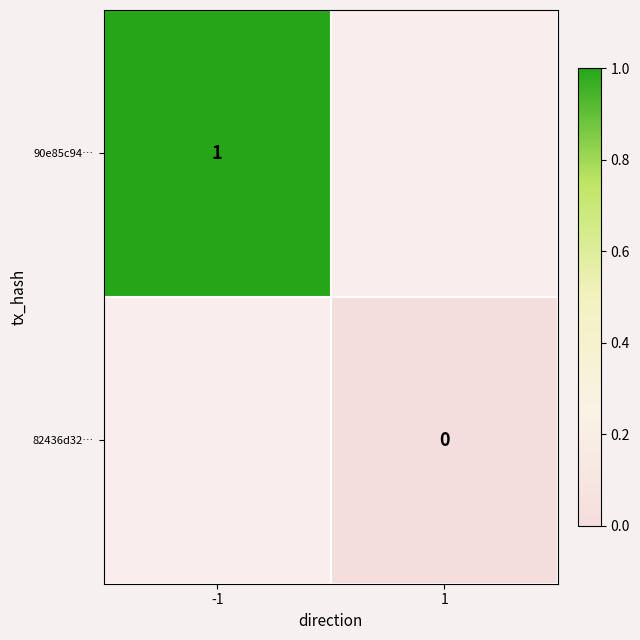

Is the value of 82436d32… at 1 greater than the value of 90e85c94… at -1?

No